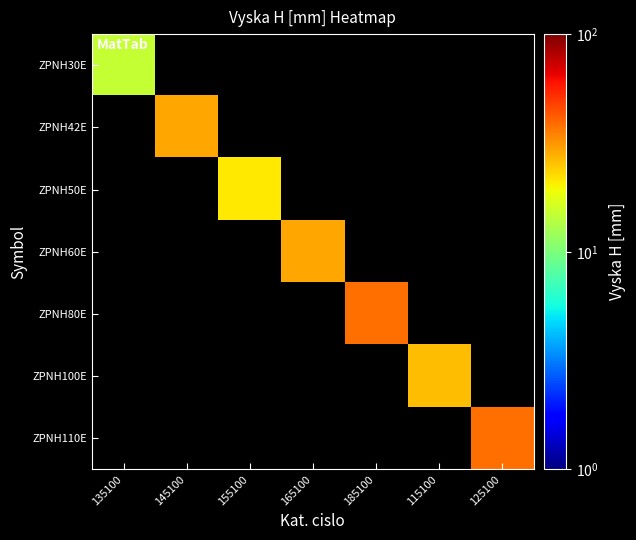

How many positive values does the ZPNH30E series have?

1